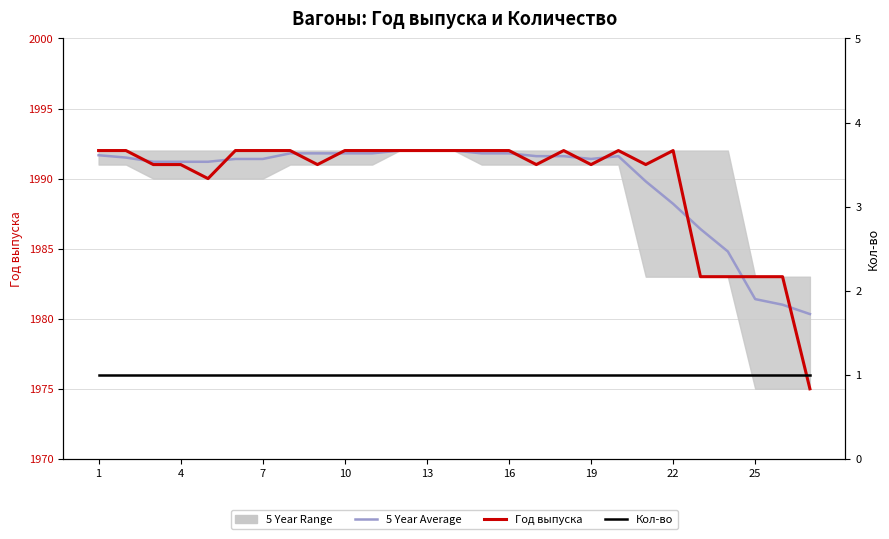

Reading left to right, list all the values displayed in this chart.

5 Year Average: 1991.7	1991.5	1991.2	1991.2	1991.2	1991.4	1991.4	1991.8	1991.8	1991.8	1991.8	1992.0	1992.0	1992.0	1991.8	1991.8	1991.6	1991.6	1991.4	1991.6	1989.8	1988.2	1986.4	1984.8	1981.4	1981.0	1980.3
Год выпуска: 1992.0	1992.0	1991.0	1991.0	1990.0	1992.0	1992.0	1992.0	1991.0	1992.0	1992.0	1992.0	1992.0	1992.0	1992.0	1992.0	1991.0	1992.0	1991.0	1992.0	1991.0	1992.0	1983.0	1983.0	1983.0	1983.0	1975.0
Кол-во: 1.0	1.0	1.0	1.0	1.0	1.0	1.0	1.0	1.0	1.0	1.0	1.0	1.0	1.0	1.0	1.0	1.0	1.0	1.0	1.0	1.0	1.0	1.0	1.0	1.0	1.0	1.0